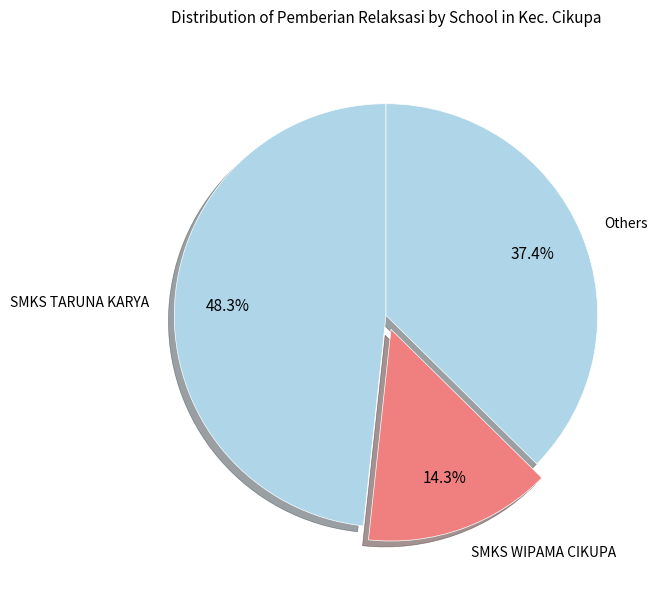

How much of the chart is everything except SMKS WIPAMA CIKUPA?

85.7%